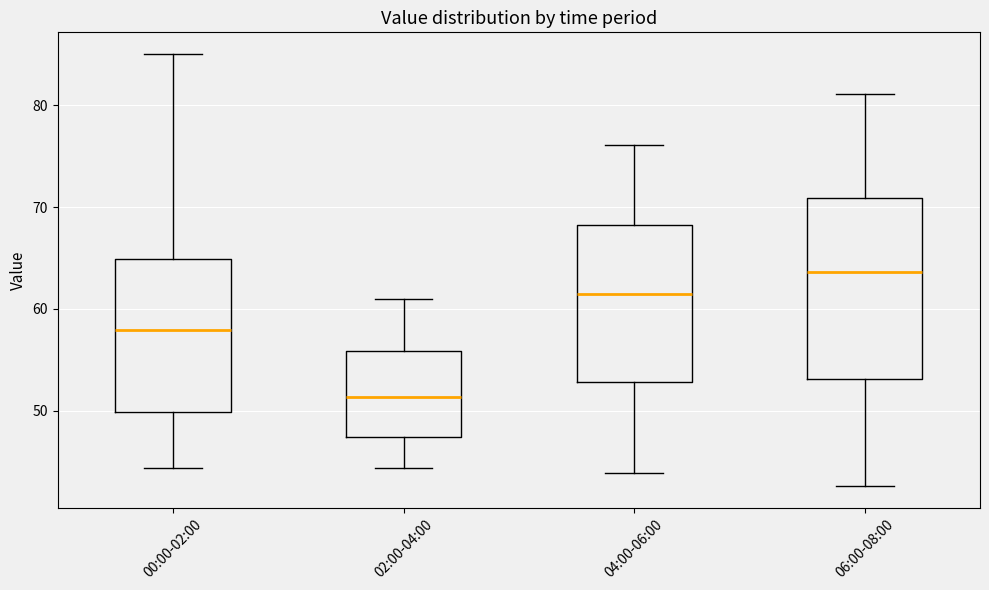

Reading left to right, transcribe this box plot: for each box, give where its median line is, the range the box spans, and where its two whiskers end, as read against the y-axis. The values are not printed on the chart, so give them approximately, as read against the axis.

00:00-02:00: median 58, box 50 to 65, whiskers 44 to 85
02:00-04:00: median 51, box 47 to 56, whiskers 44 to 61
04:00-06:00: median 62, box 53 to 68, whiskers 44 to 76
06:00-08:00: median 64, box 53 to 71, whiskers 43 to 81